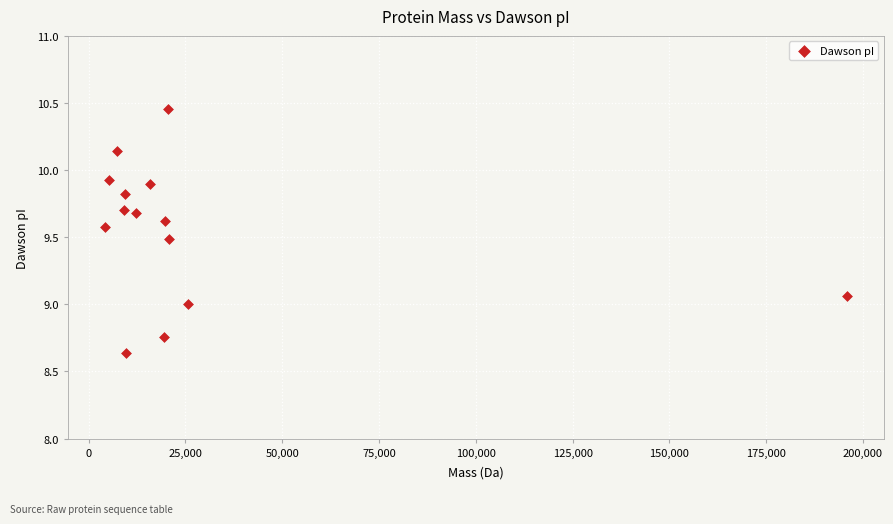

What is the range of Y values (max minus min)?

1.8